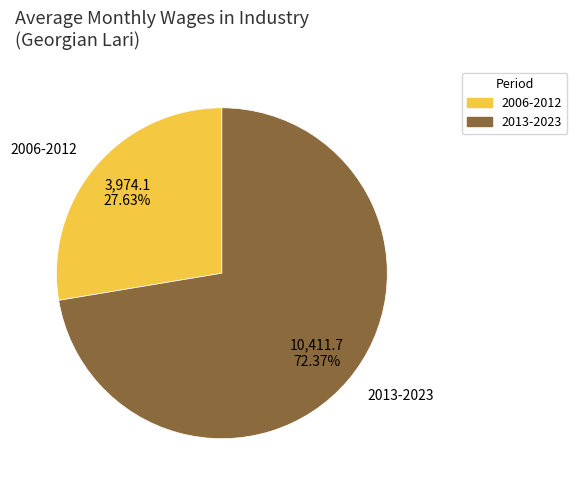

Is there any slice that represents more than half of the pie?

Yes